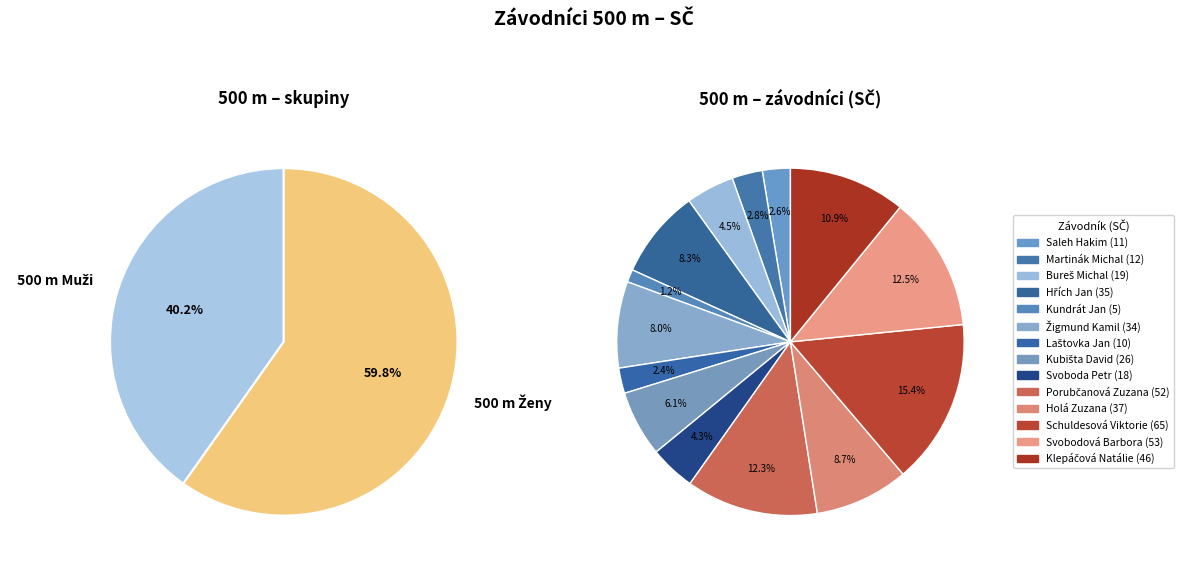

To the nearest percent, what is the difference between the Bureš Michal and Hřích Jan slice percentages?

4%